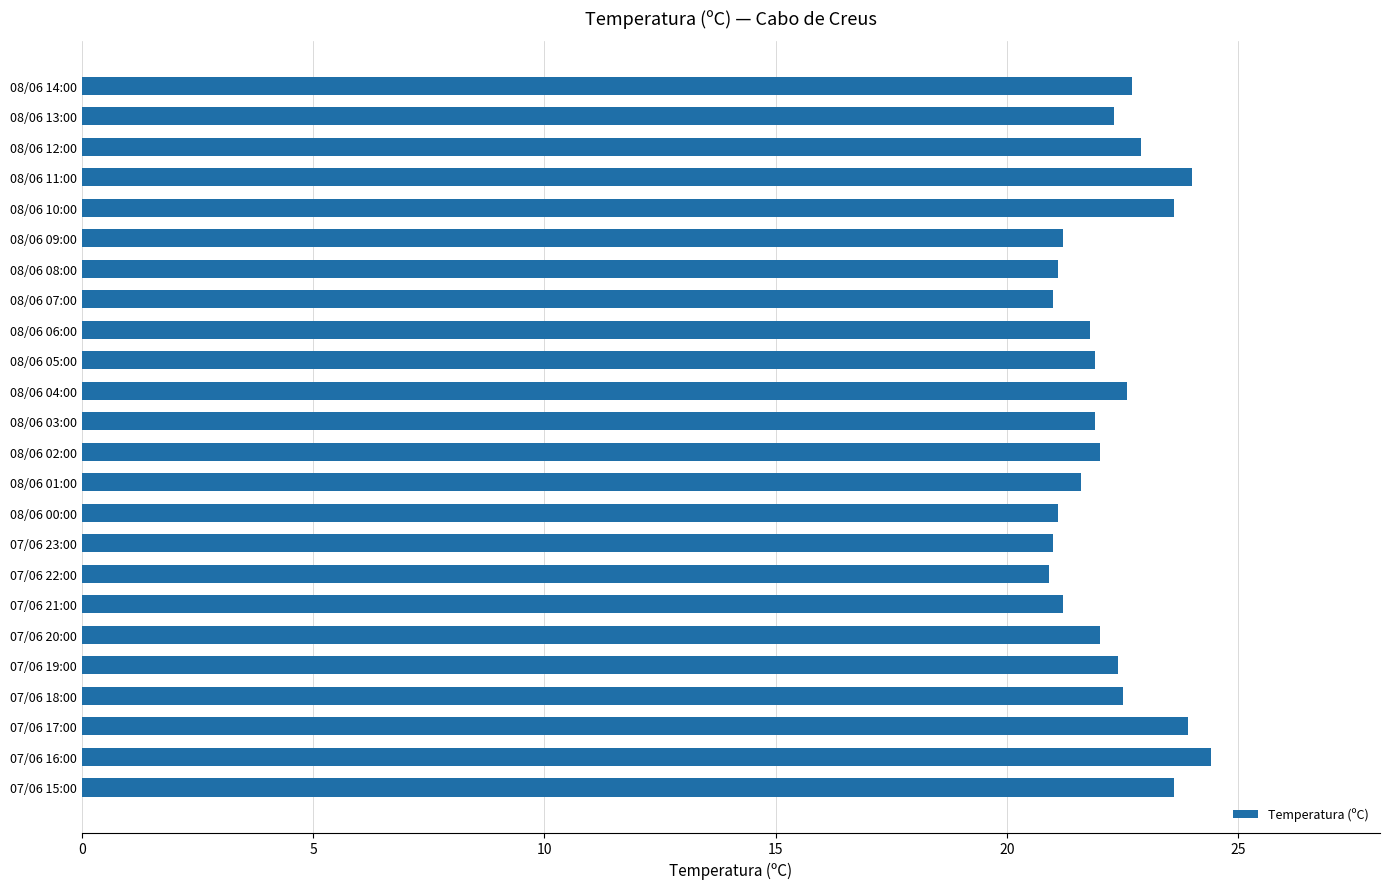

Does the chart contain stacked bars?

No